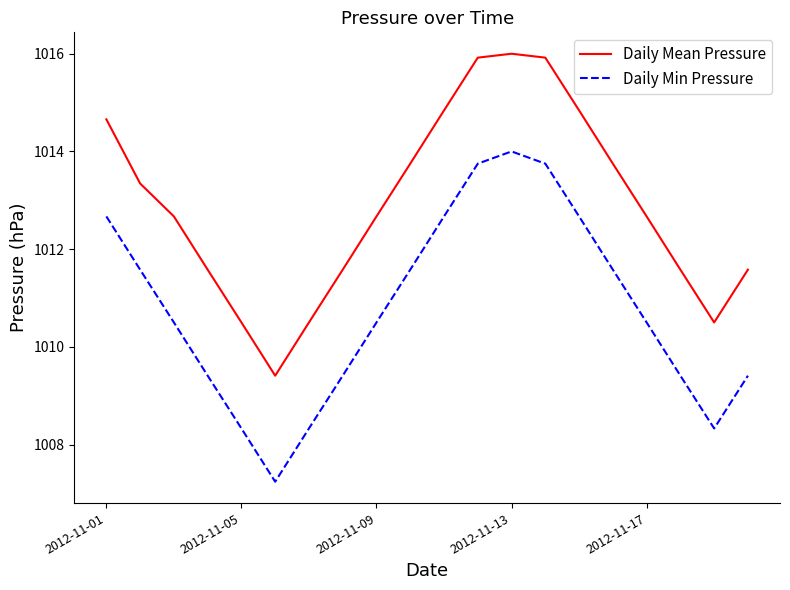

True or false: Daily Mean Pressure and Daily Min Pressure intersect in this chart.

False